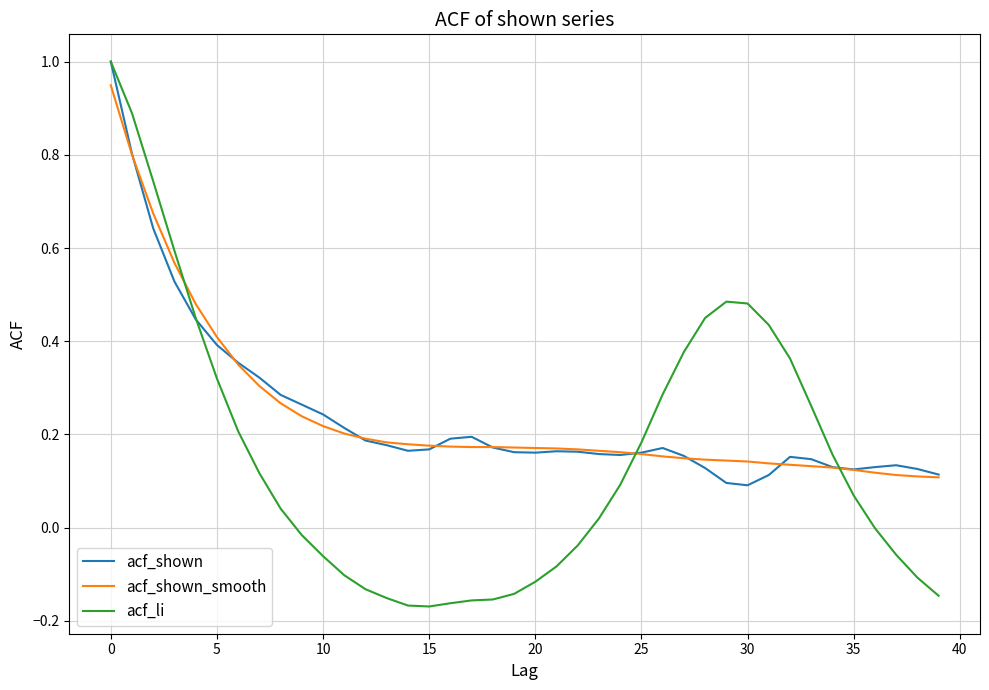

Which series has the largest range (max minus min)?

acf_li